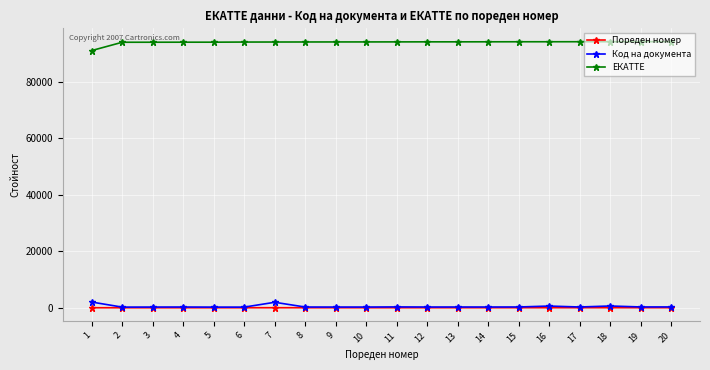

Which series has the largest total across all categories?

ЕКАТТЕ